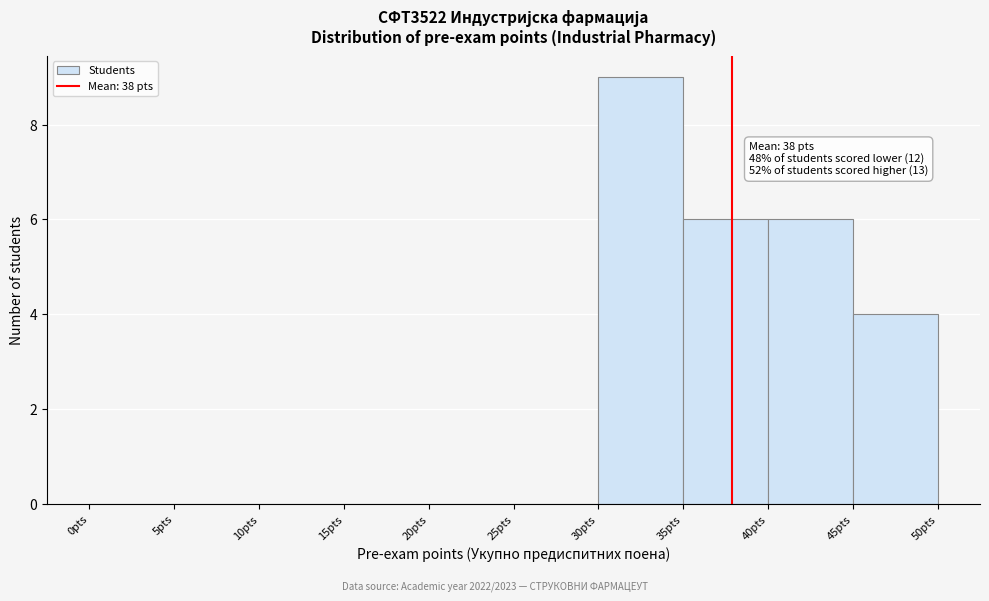

Over which range of the x-axis is the bar tallest?

30 to 35